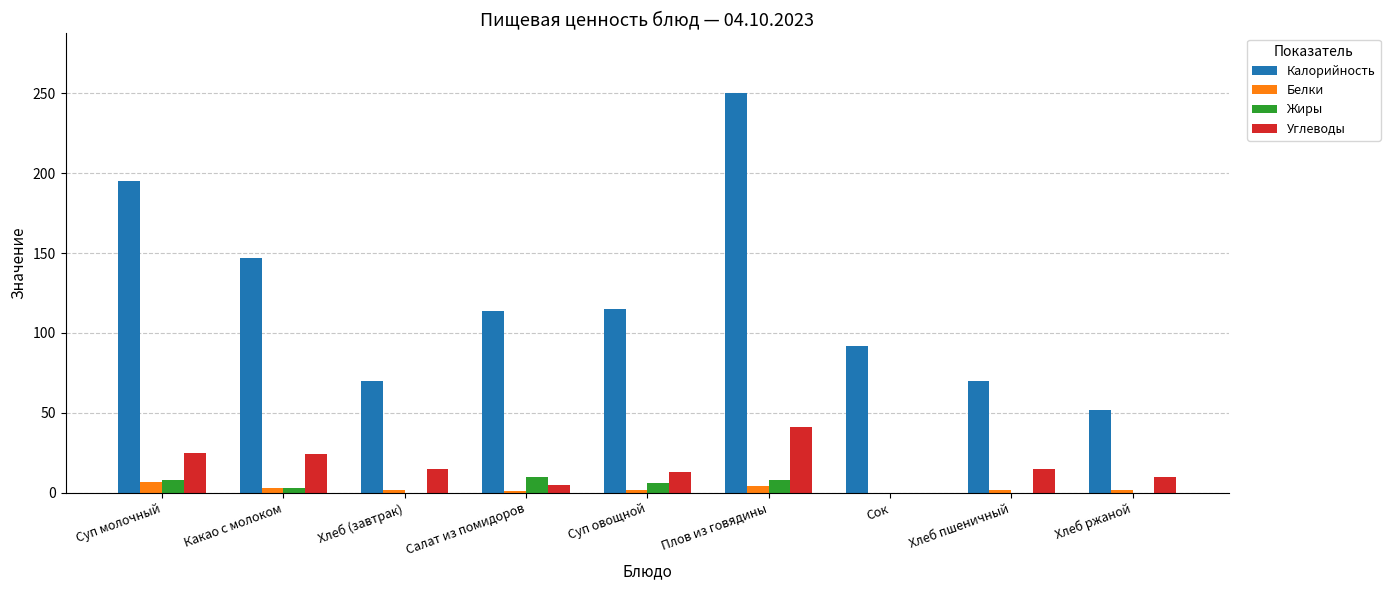

Does the chart contain stacked bars?

No